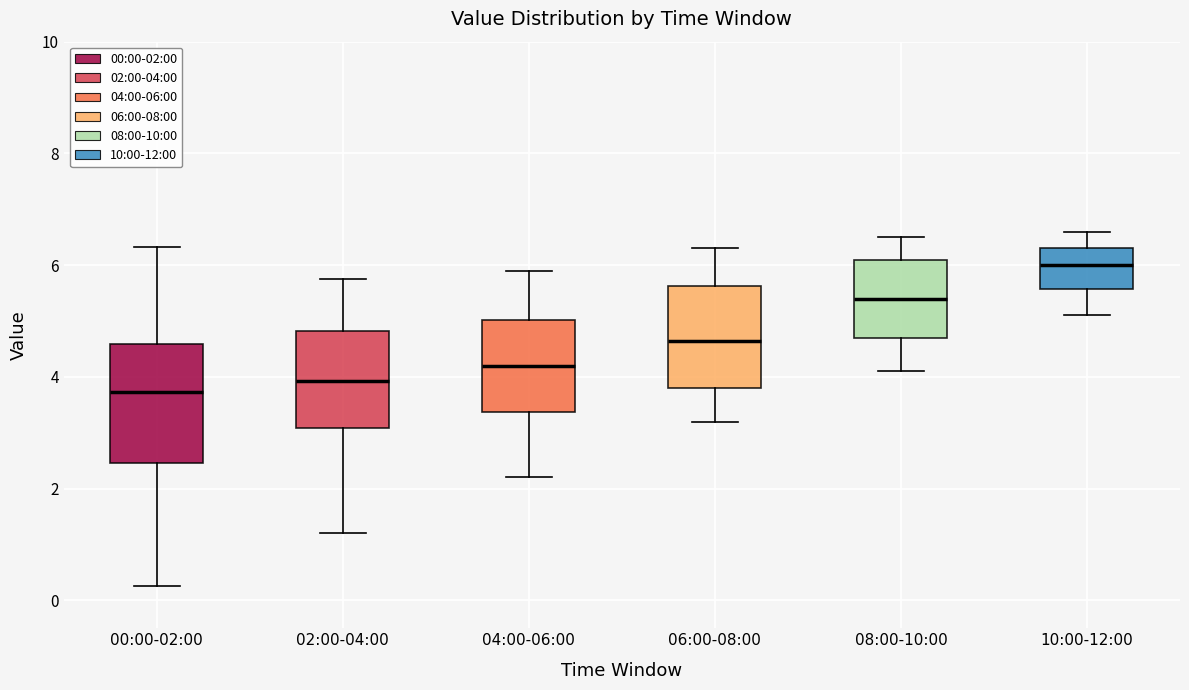

Where is the upper edge of the box for 08:00-10:00 on the y-axis? The values are not printed on the chart, so give them approximately, as read against the axis.

6.2